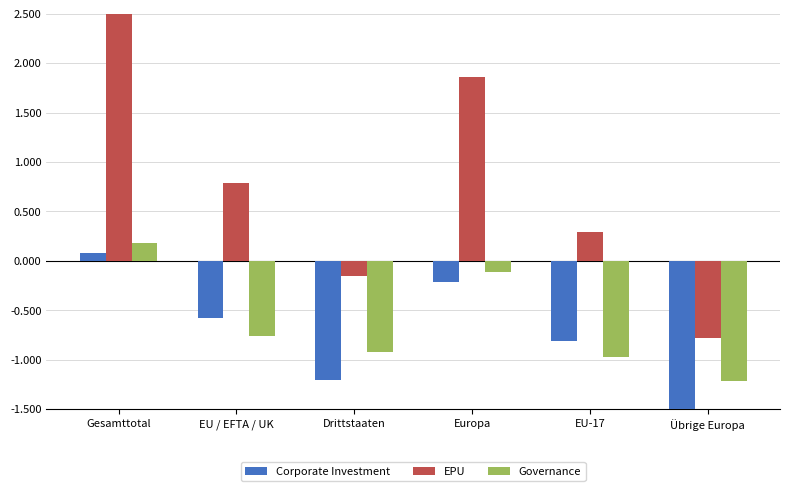

Which category has the highest value across all series?

Gesamttotal